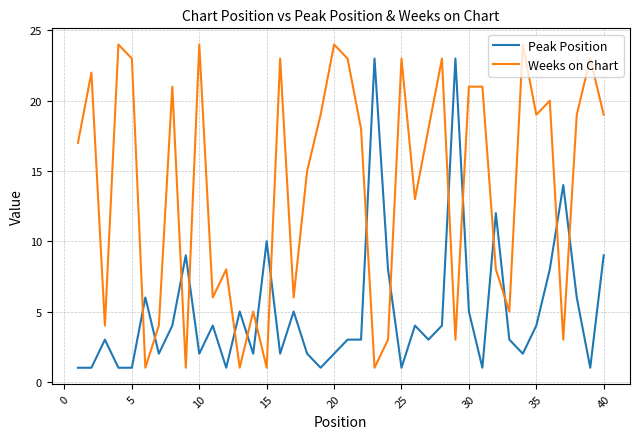

What is the difference between the maximum and minimum values in the Weeks on Chart series?

23